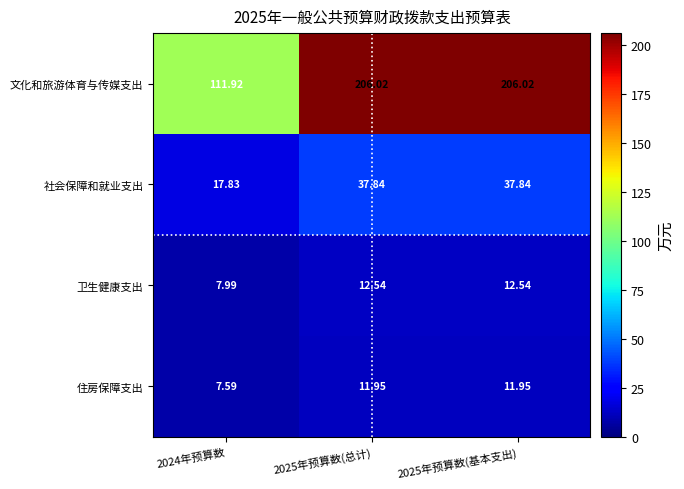

Rank the series at 2025年预算数(总计) from highest to lowest value.

文化和旅游体育与传媒支出, 社会保障和就业支出, 卫生健康支出, 住房保障支出